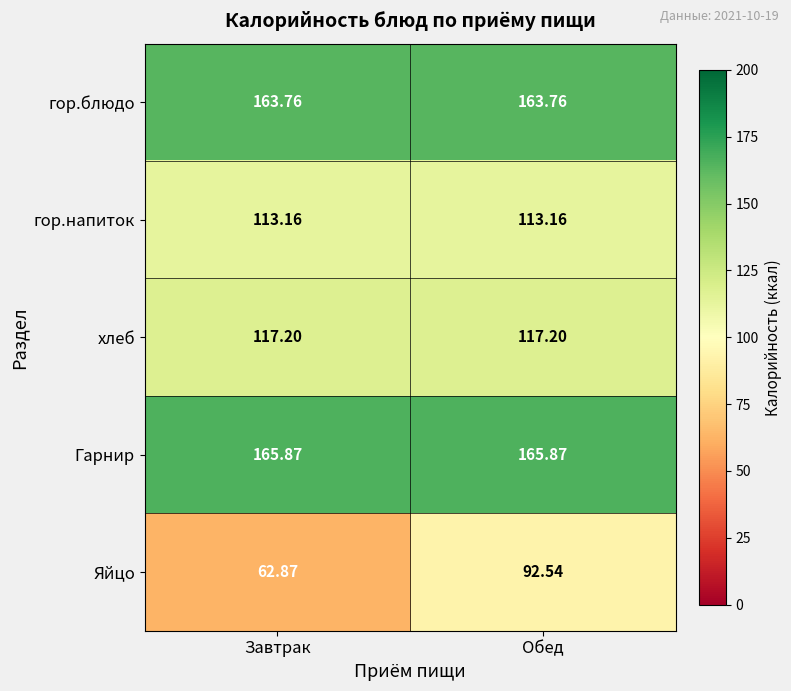

Which series has the widest spread of values?

Яйцо